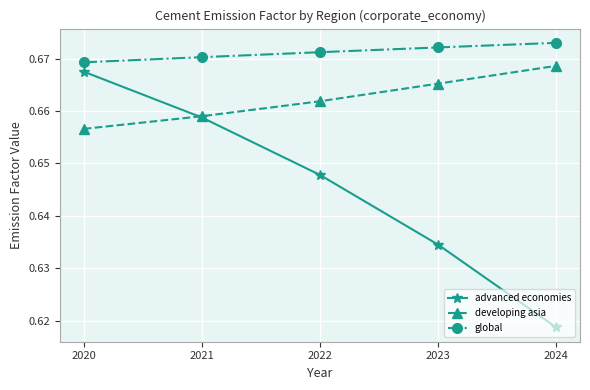

Which category has the lowest value across all series?

2024